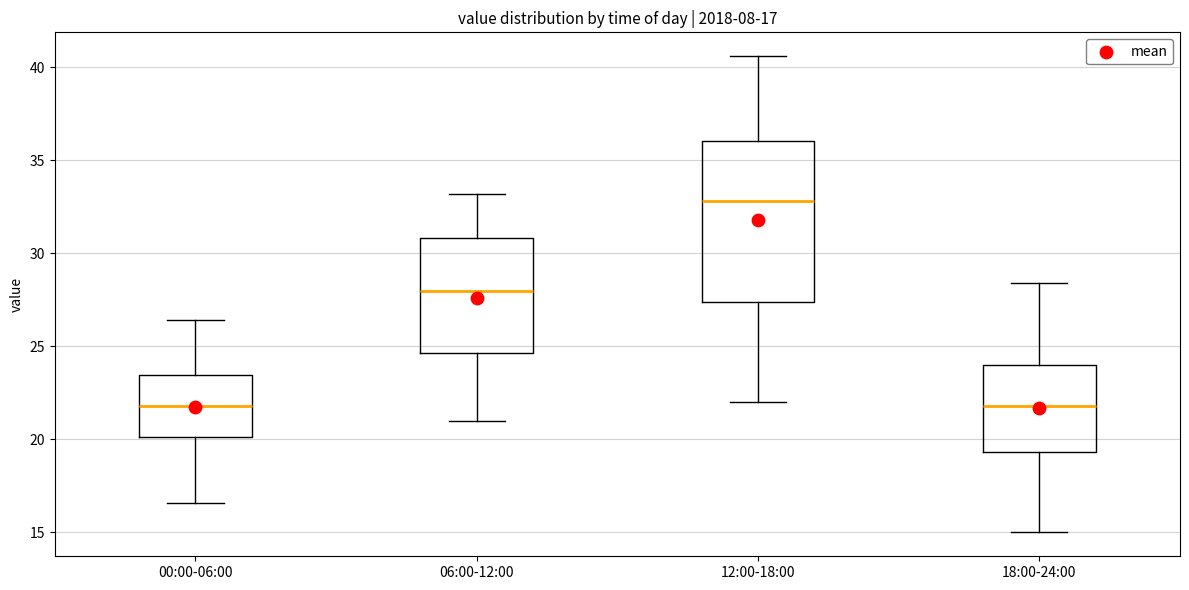

Which box's median line is the highest?

12:00-18:00